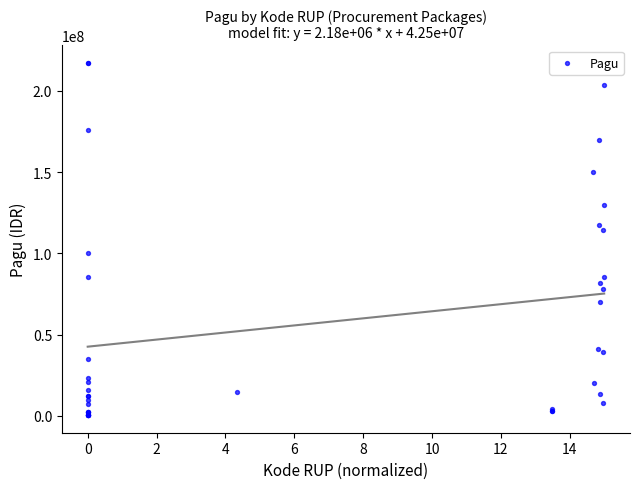

What Y value in the scatter plot is closest to 108830000?

114296000